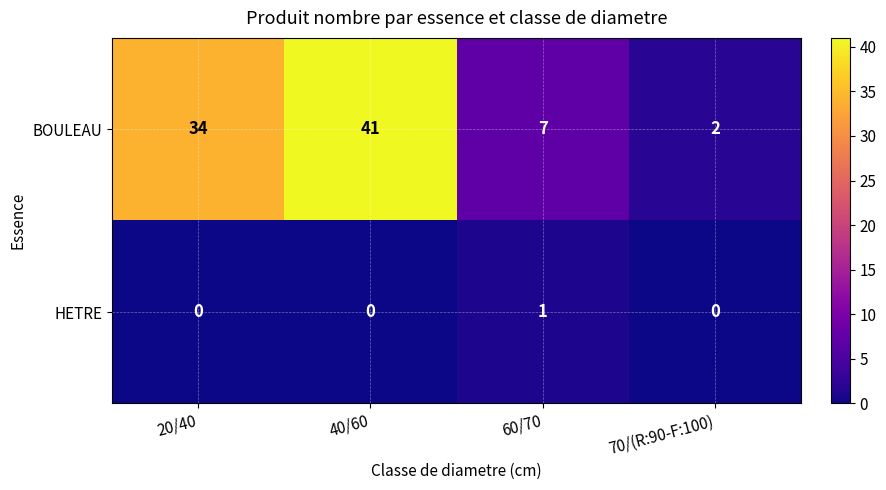

Reading right to left, extract all data points from this chart.

BOULEAU: 2	7	41	34
HETRE: 0	1	0	0